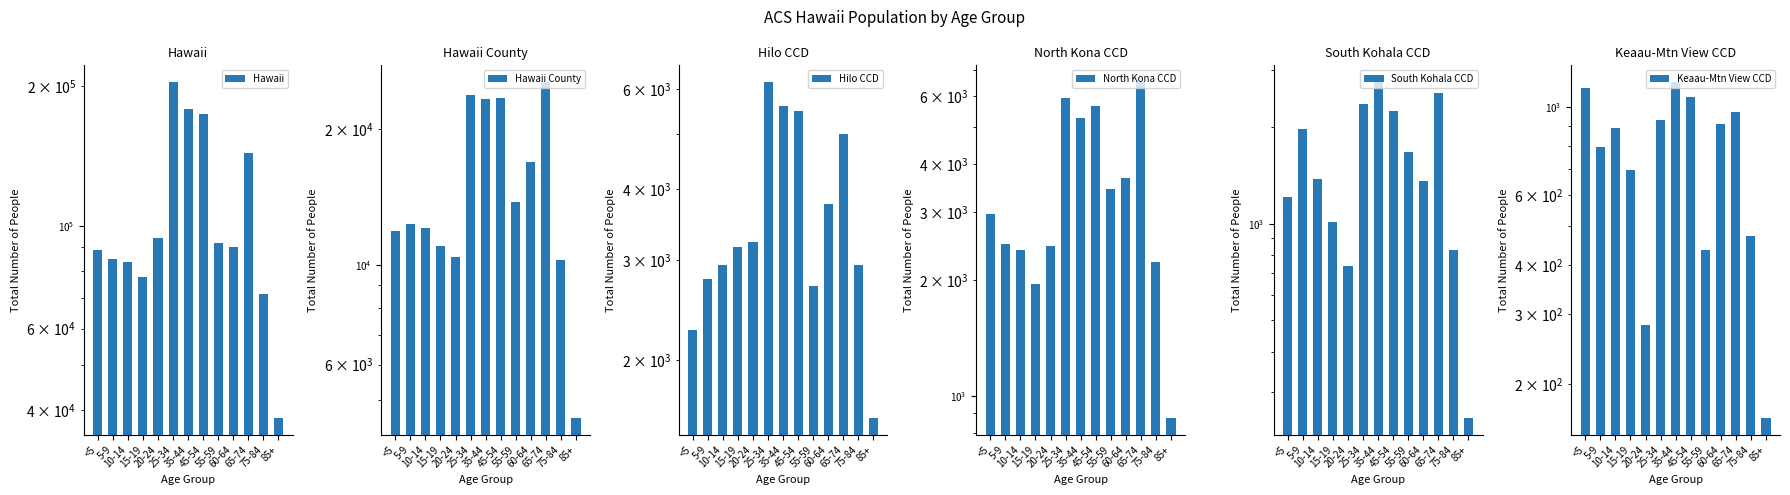

At how many categories does at least one series exceed 30298?

13